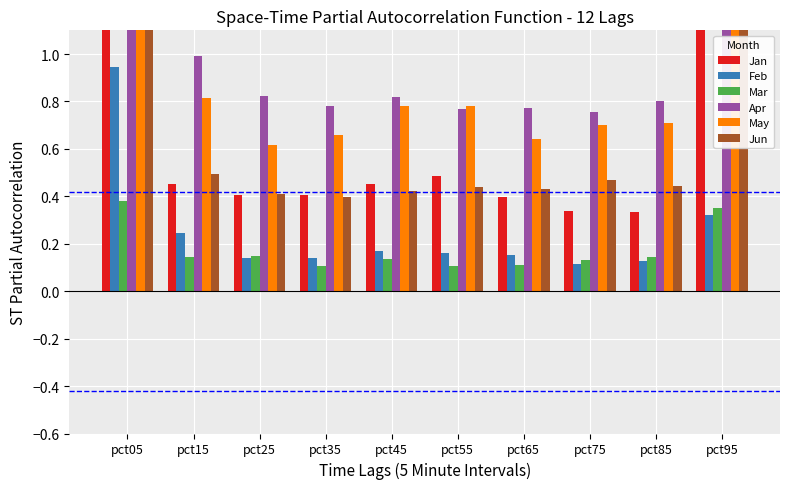

What is the difference between the Feb values at pct65 and pct05?

0.8